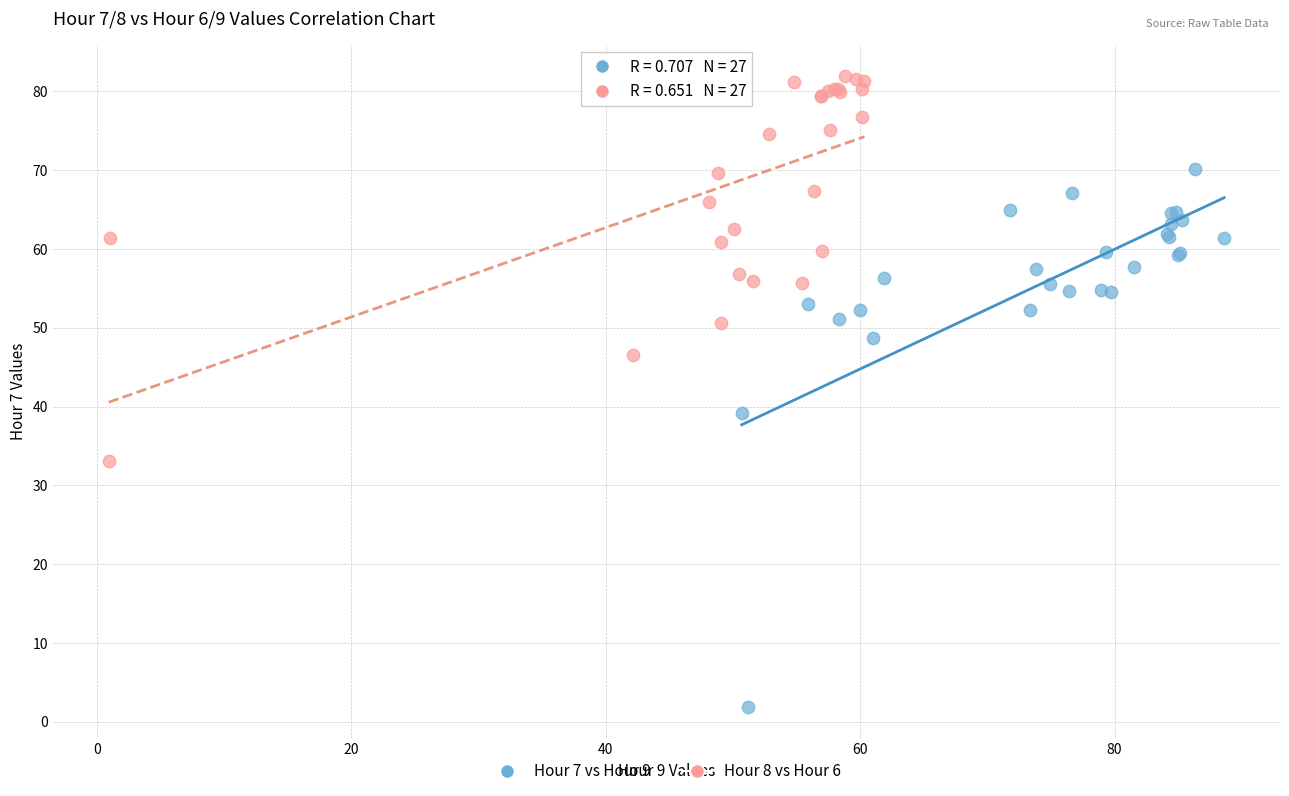

Which series reaches the minimum Y coordinate?

Hour 7 vs Hour 9